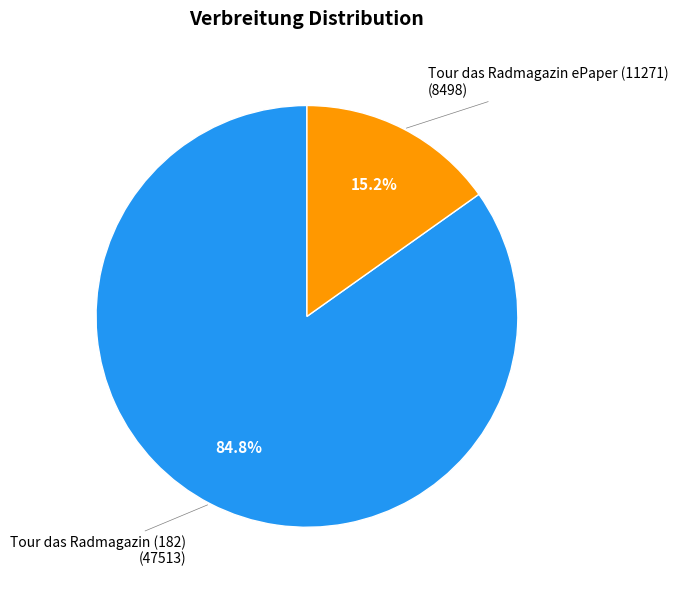

Is there a majority slice in this chart?

Yes